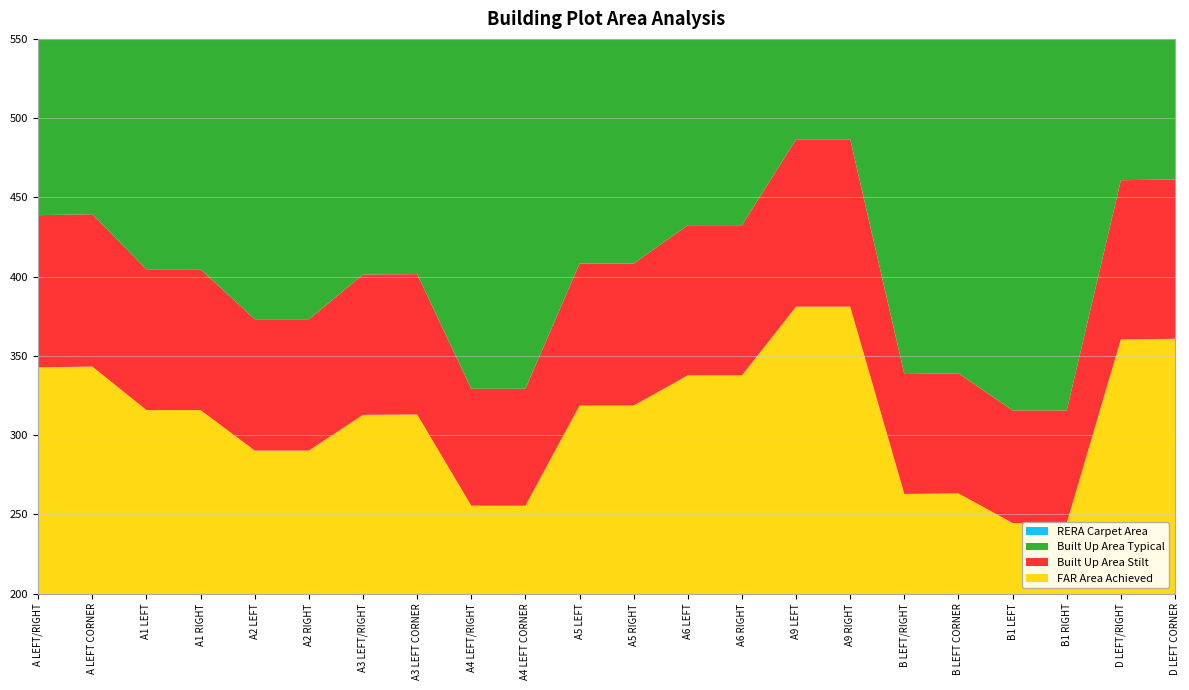

Reading right to left, transcribe all the data shown in this chart.

FAR Area Achieved: 360.8	360.4	244.5	244.5	263.2	262.8	381.0	381.0	337.7	337.7	318.6	318.6	255.4	255.4	313.0	312.8	290.2	290.2	315.8	315.8	343.2	342.7
Built Up Area Stilt: 100.5	100.4	71.1	71.1	75.8	75.7	105.6	105.6	94.8	94.8	89.6	89.6	73.8	73.8	88.6	88.5	82.9	82.9	88.9	88.9	96.1	96.0
Built Up Area Typical: 396.8	392.5	274.9	274.9	293.8	293.4	413.1	413.1	369.8	369.8	349.0	349.0	285.8	285.8	345.1	344.8	322.1	322.1	346.2	346.2	375.3	374.8
RERA Carpet Area: 338.2	340.2	227.9	227.9	245.5	247.3	358.2	358.2	315.7	315.7	292.7	292.7	237.3	238.5	292.6	293.9	264.2	264.2	289.7	289.7	322.4	323.8